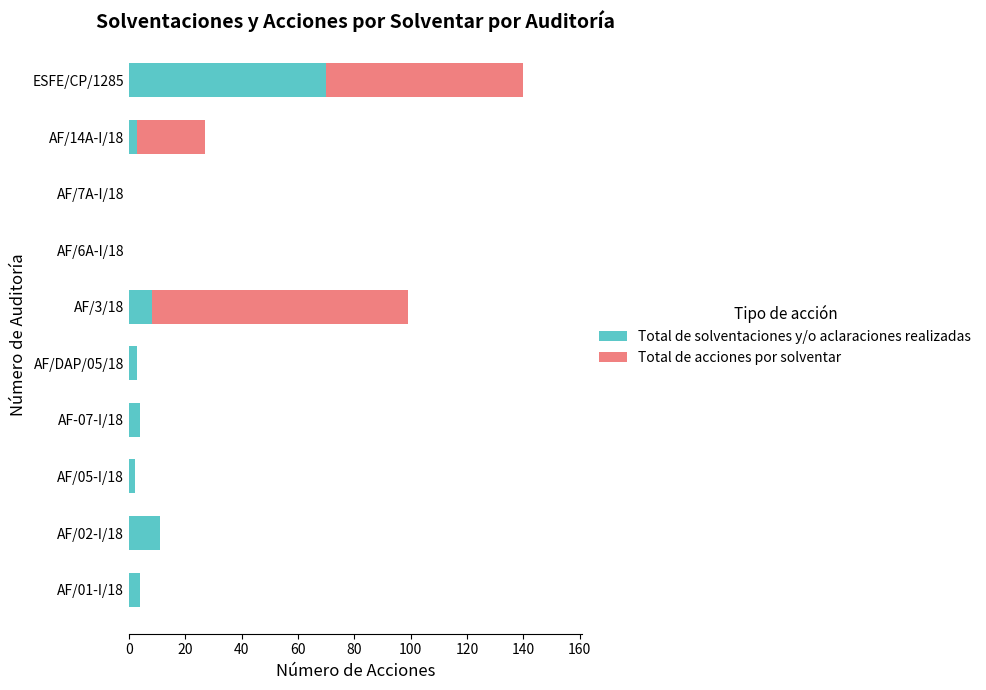

What is the total value across all series at AF-07-I/18?

4